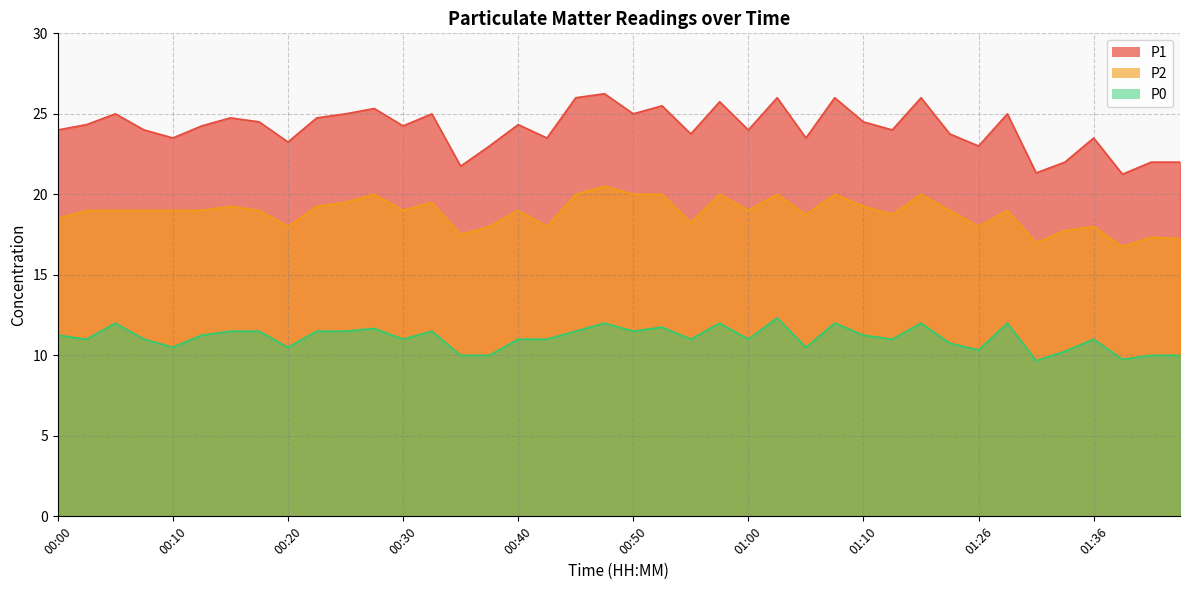

True or false: P1 and P2 intersect in this chart.

False